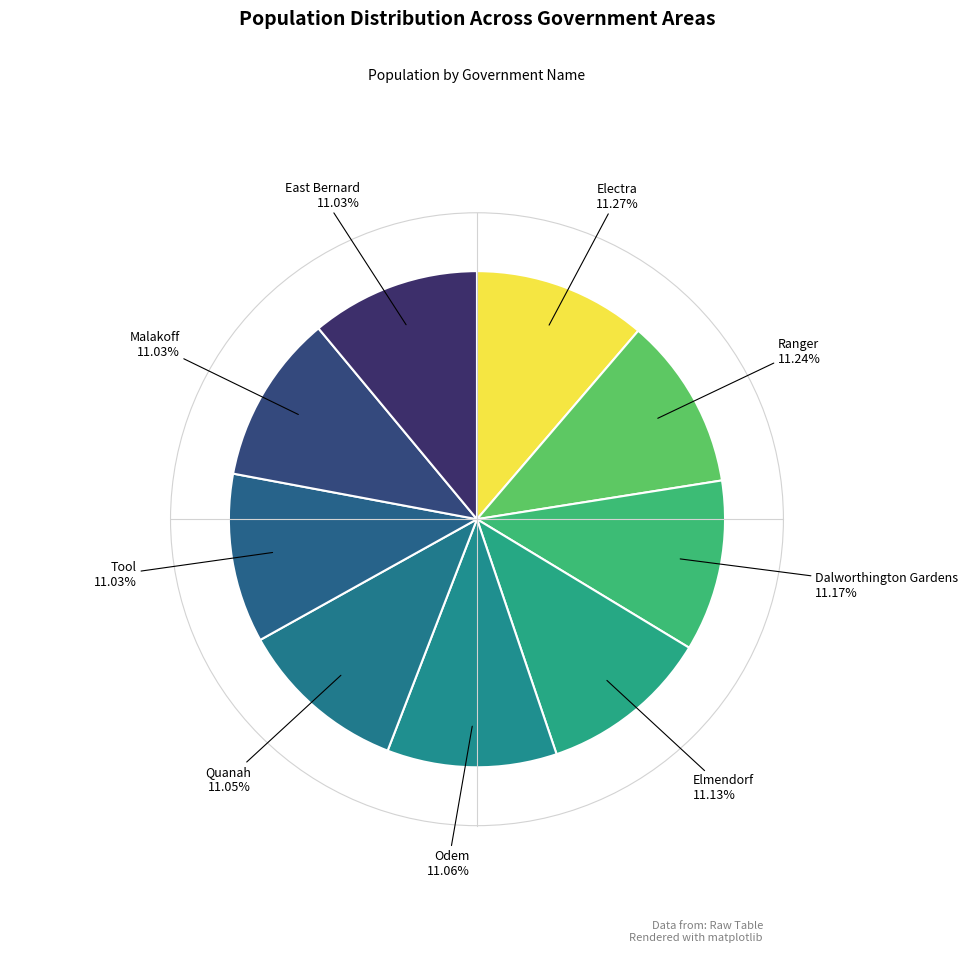

Which category has the smallest portion of the pie?

Tool